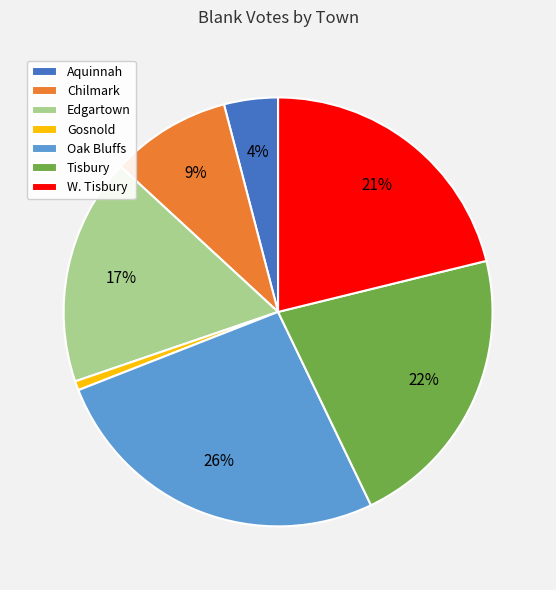

The Aquinnah slice represents 4% of the pie. True or false?

True